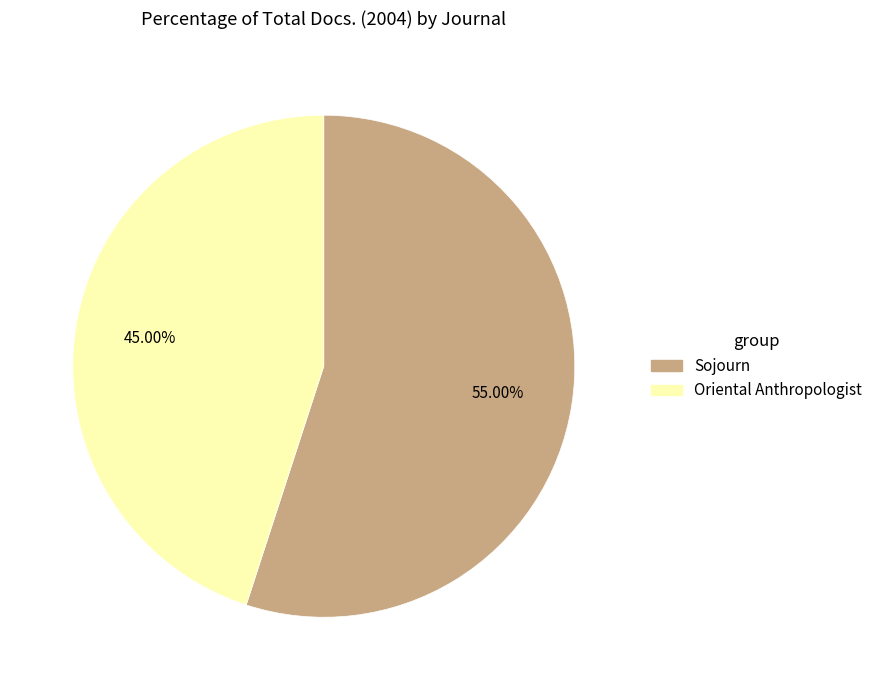

Which has a higher value, Sojourn or Oriental Anthropologist?

Sojourn